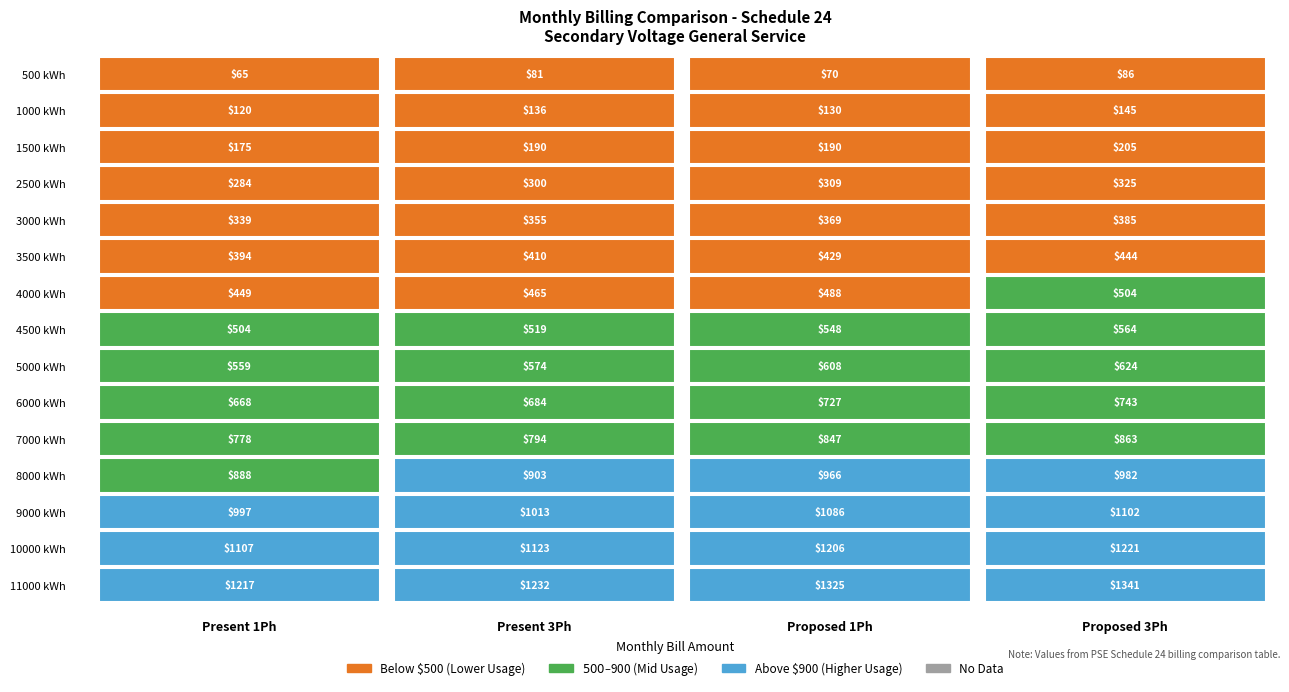

Rank the series at 2 from highest to lowest value.

11000, 10000, 9000, 8000, 7000, 6000, 5000, 4500, 4000, 3500, 3000, 2500, 1500, 1000, 500